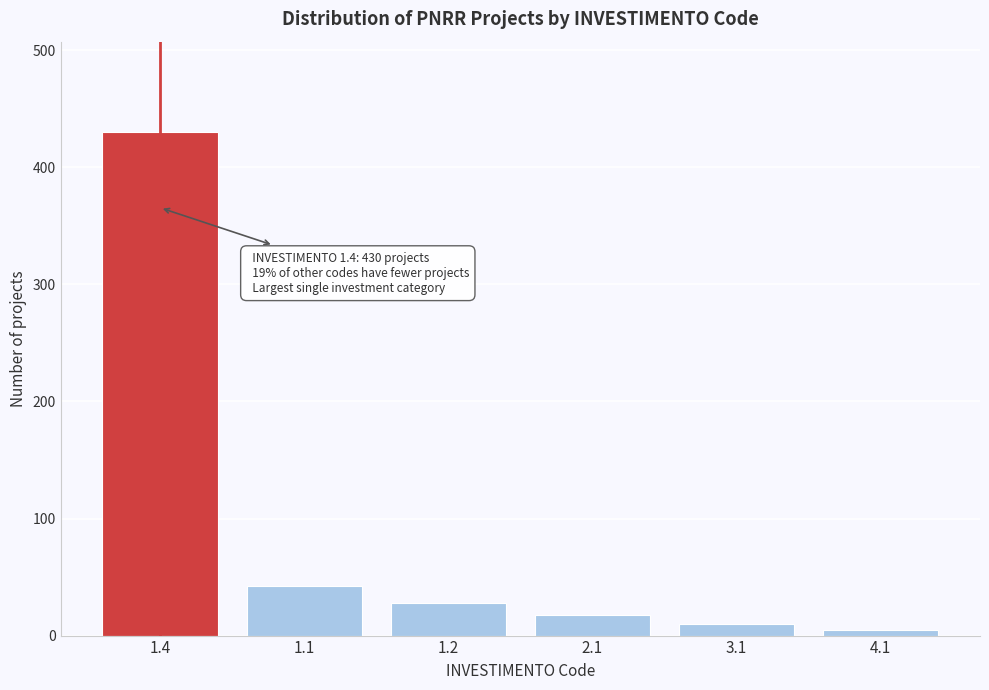

Reading left to right, extract all data points from this chart.

430	42	28	18	10	5